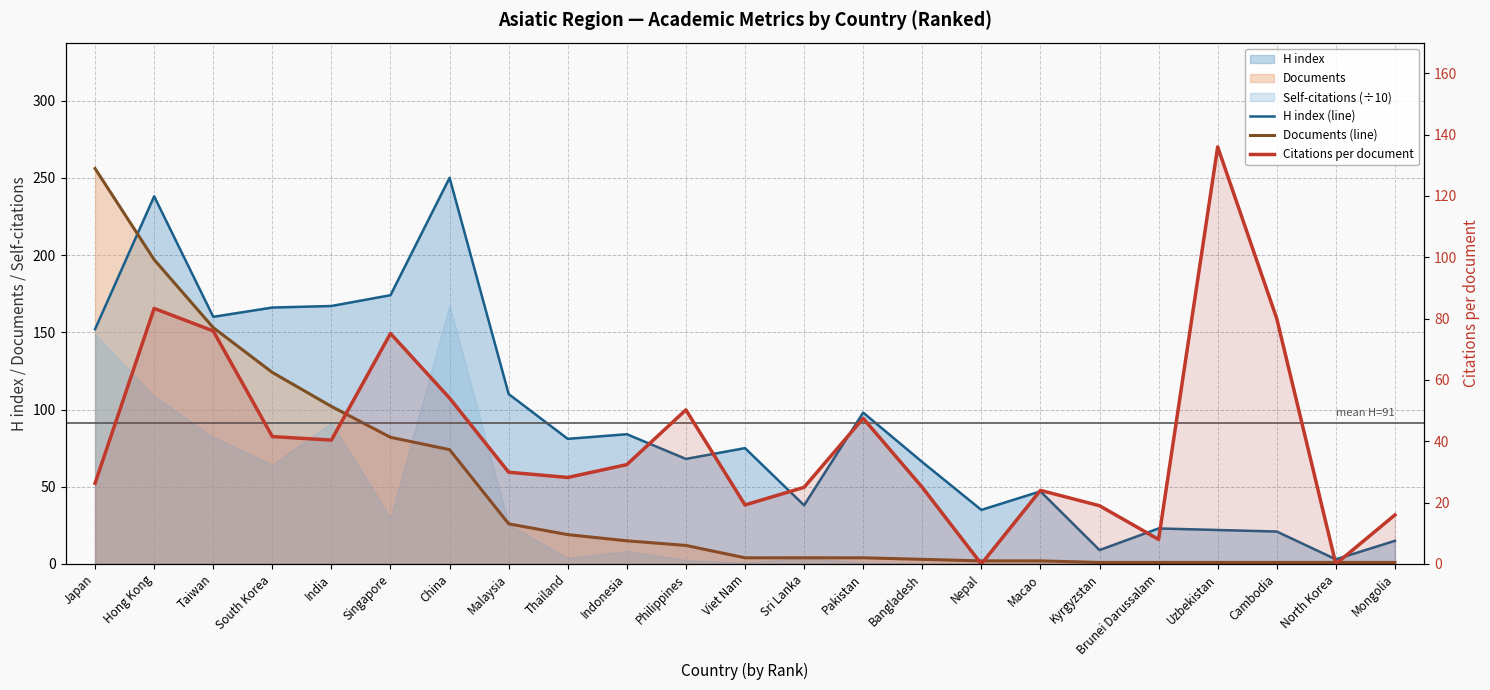

Where is Citations per document nearest to the value 68?

Singapore